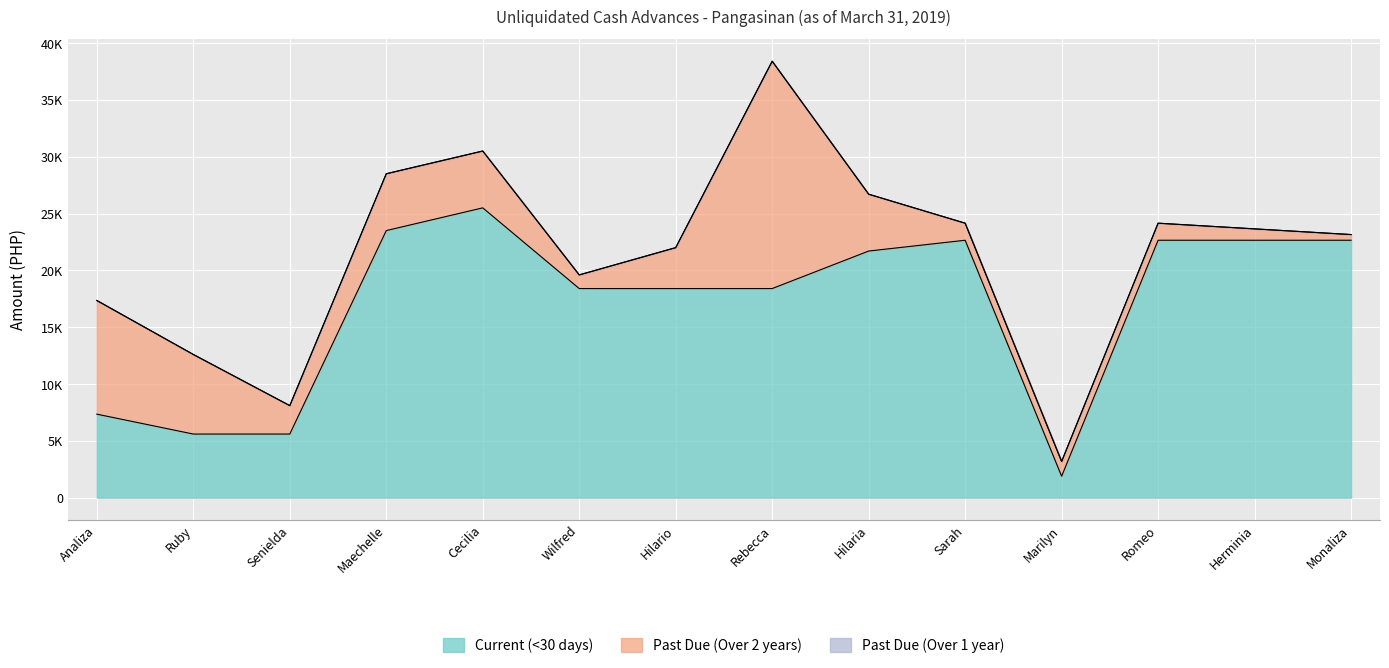

What is the total value across all series at Romeo E. Ignacio Jr.?

24150